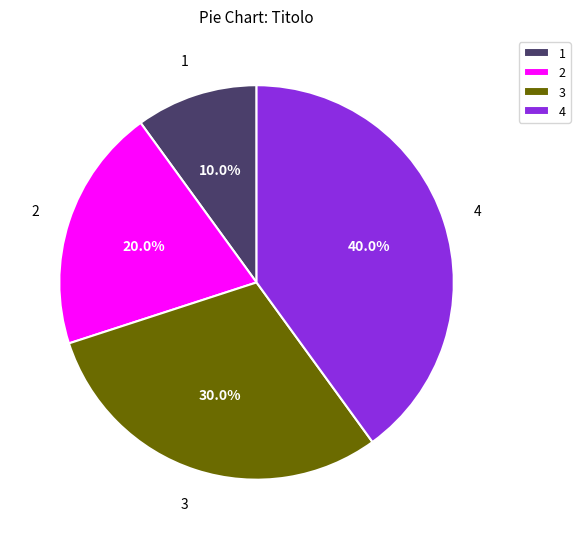

Rank the categories by value from lowest to highest.

1, 2, 3, 4